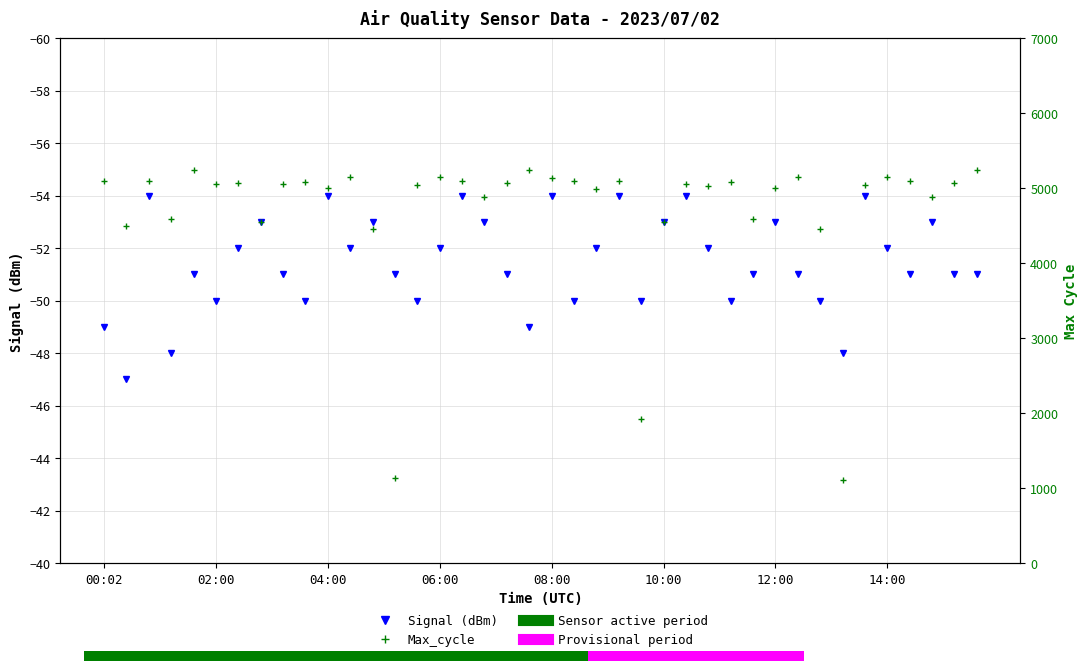

List the series in order of their peak value, highest first.

Max_cycle, Signal